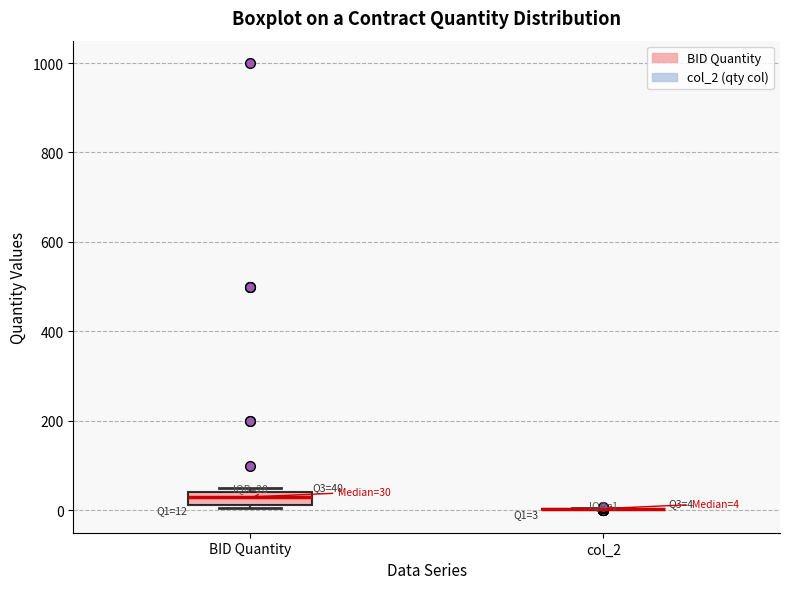

Which box is the tallest, from its lower edge to its upper edge?

BID Quantity